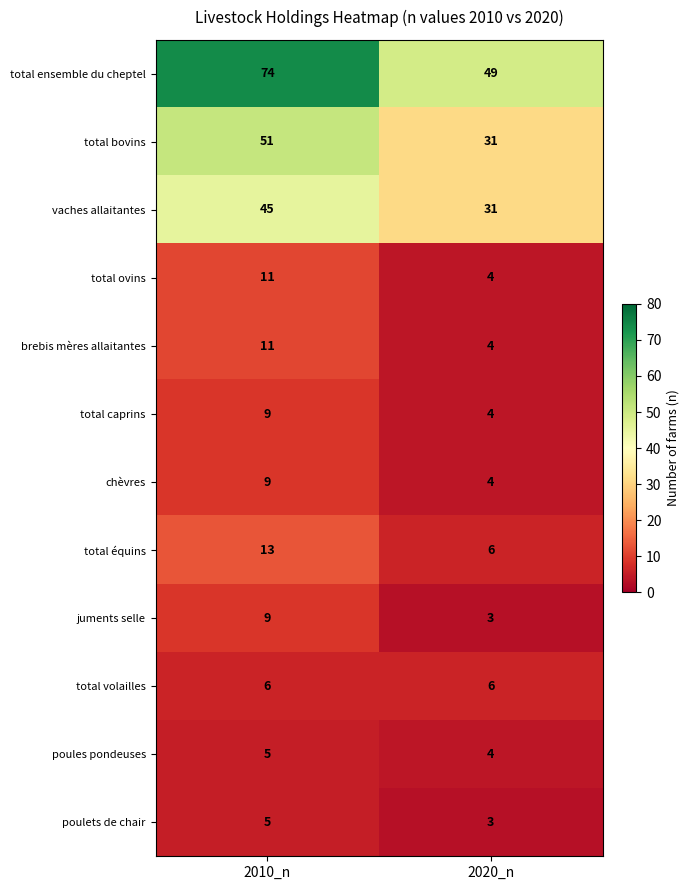

What is the difference between the highest and lowest values at 2020_n?

46